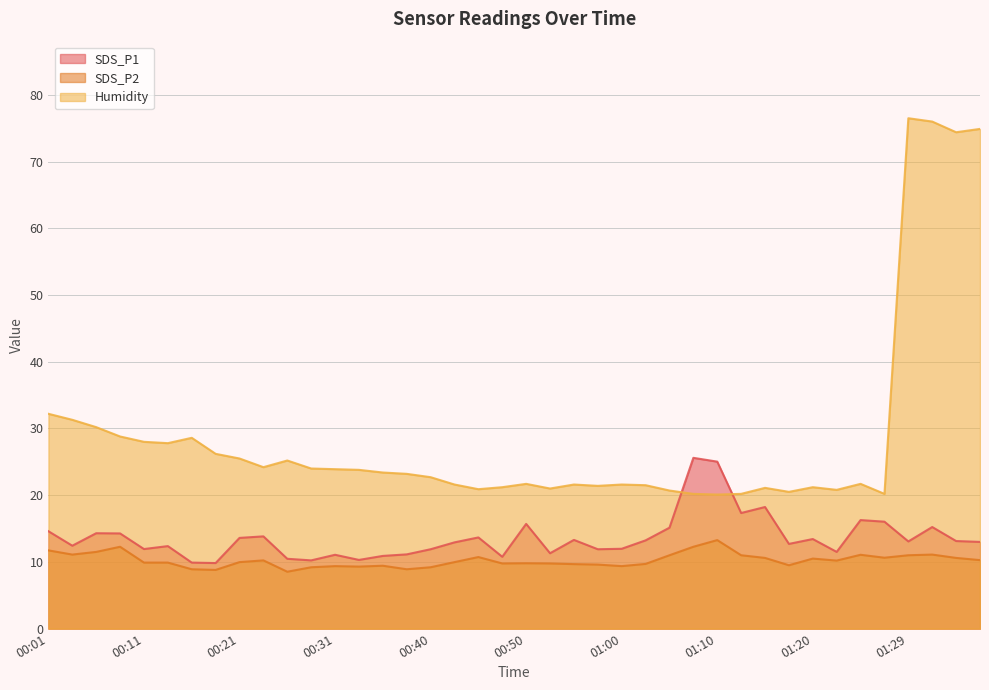

True or false: SDS_P2 and SDS_P1 cross at least once.

False